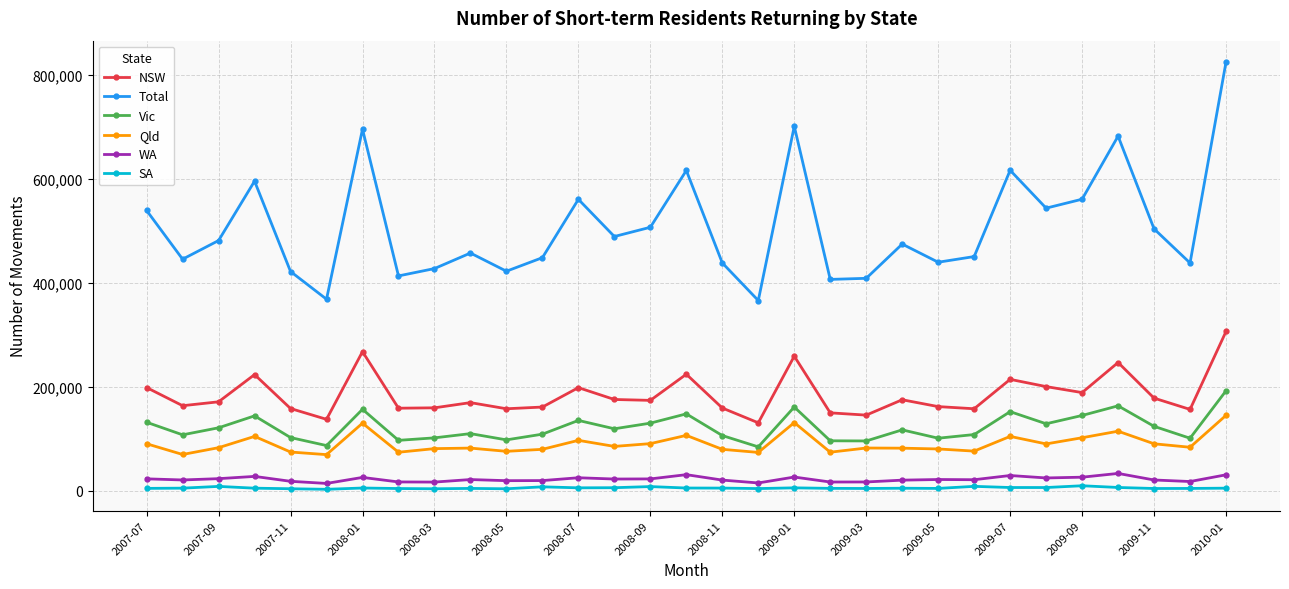

How many categories are shown in the chart?

31